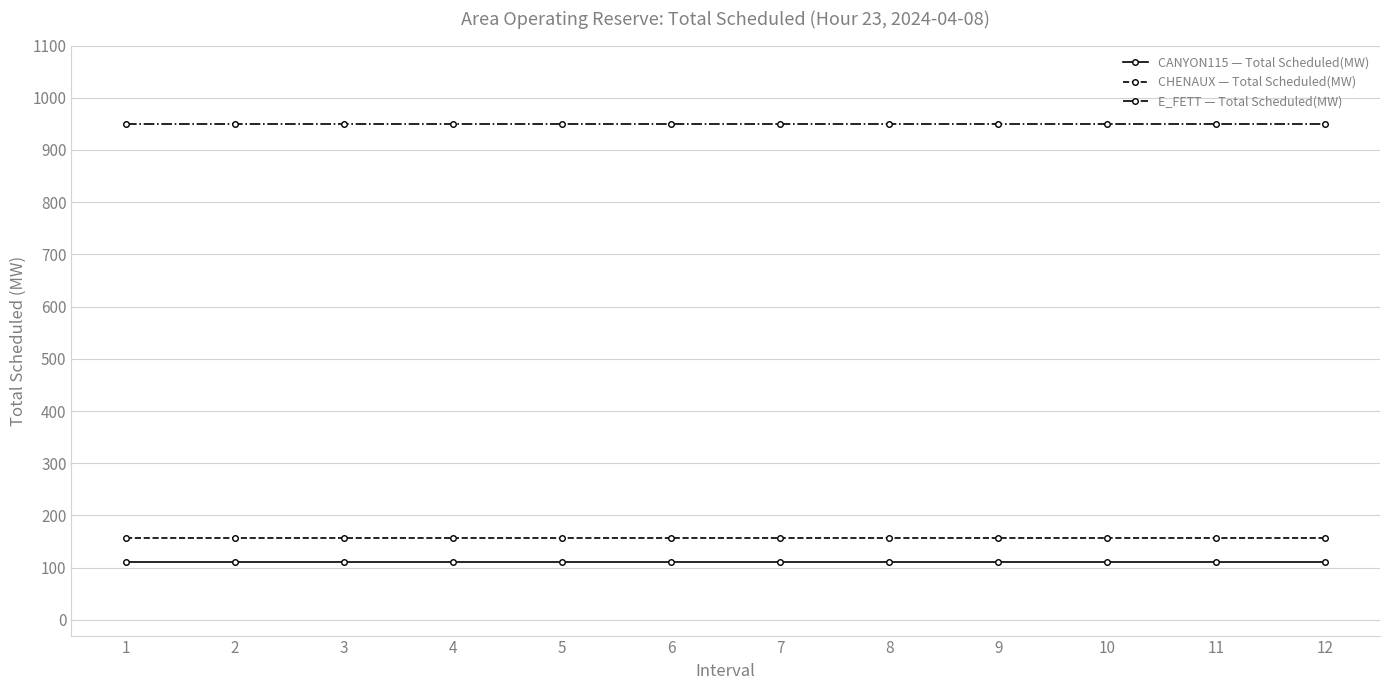

Which series has the largest total across all categories?

E_FETT — Total Scheduled(MW)